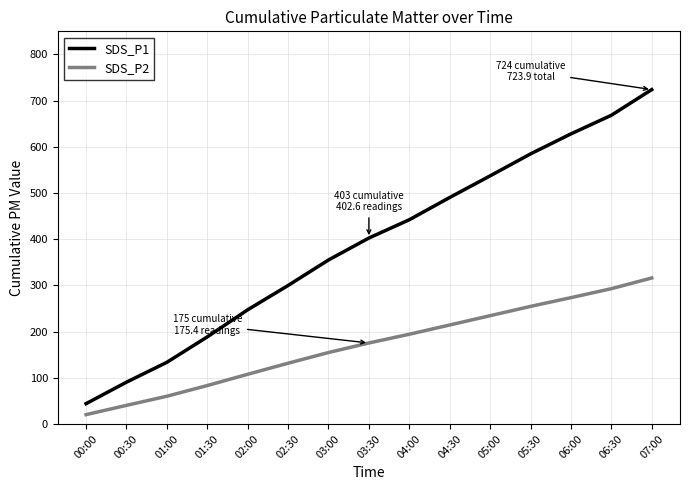

Rank the categories by SDS_P2 value from lowest to highest.

00:00, 00:30, 01:00, 01:30, 02:00, 02:30, 03:00, 03:30, 04:00, 04:30, 05:00, 05:30, 06:00, 06:30, 07:00